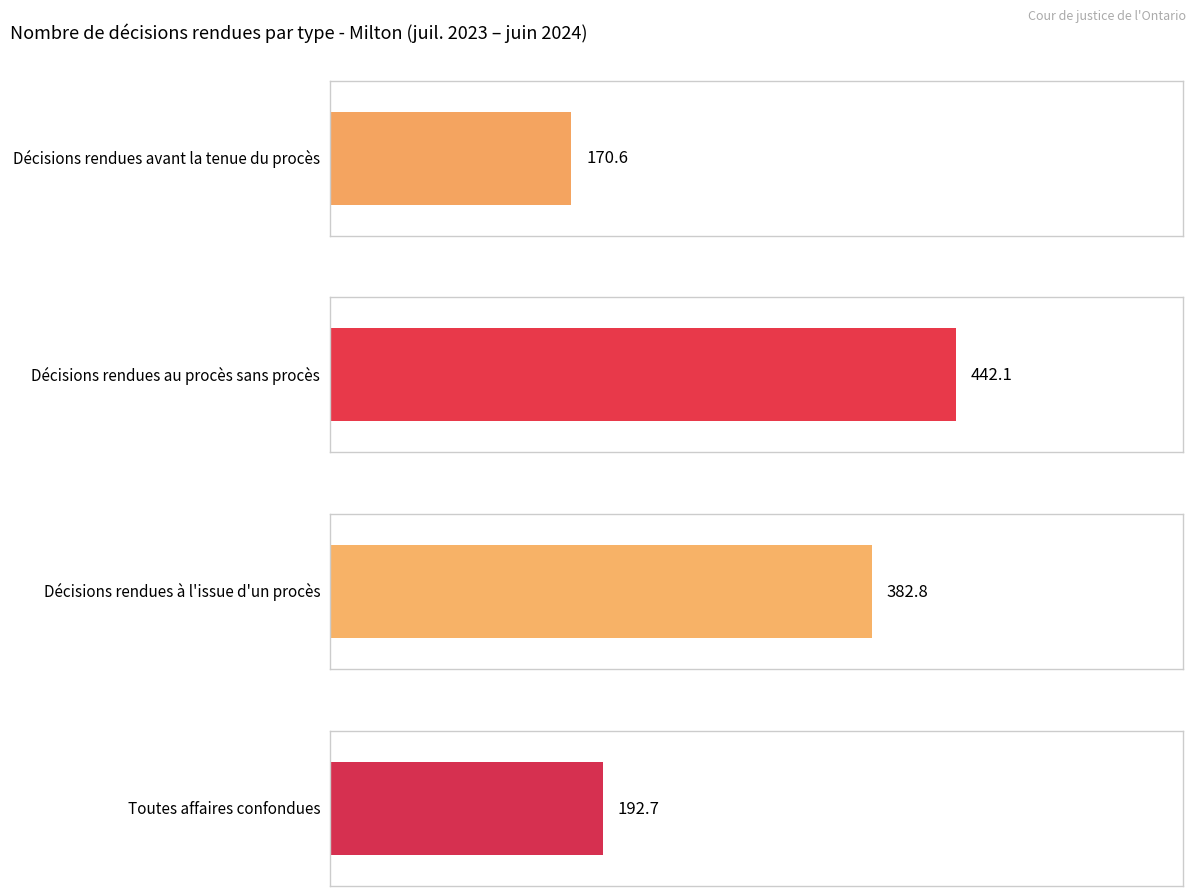

Rank the series by their maximum value, from highest to lowest.

Décisions rendues au procès sans procès, Décisions rendues à l'issue d'un procès, Toutes affaires confondues, Décisions rendues avant la tenue du procès